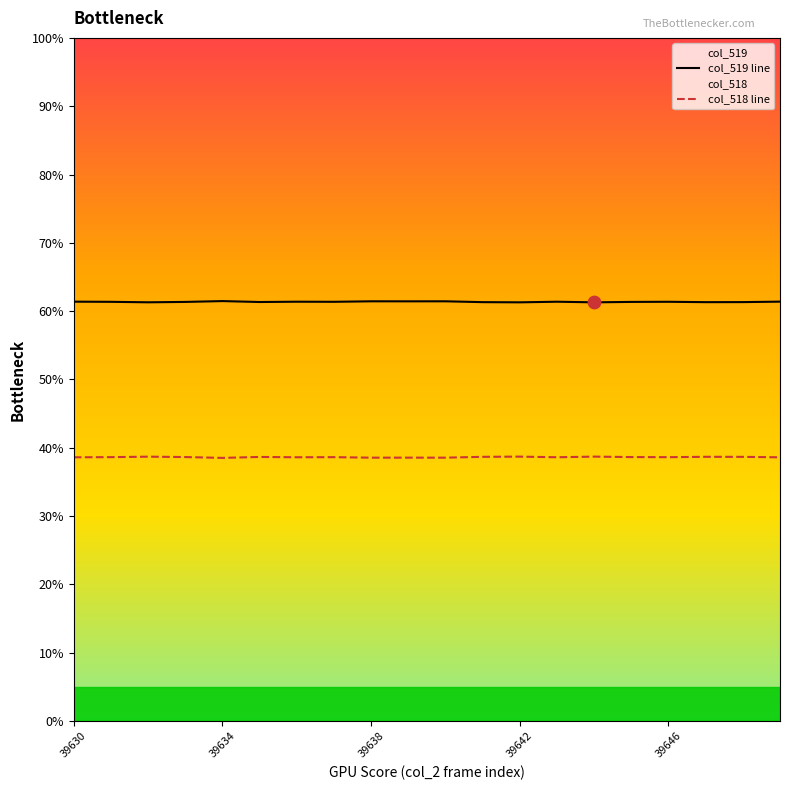

Which series contains the highest Y value?

col_519 line